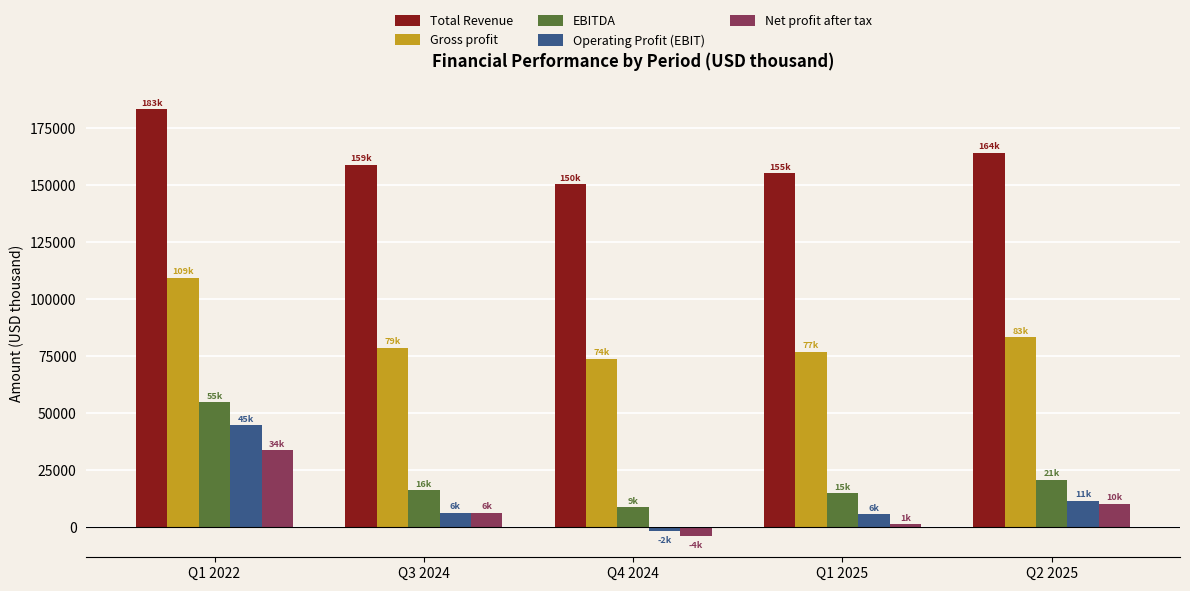

What are all the series names shown in the legend?

Total Revenue, Gross profit, EBITDA, Operating Profit (EBIT), Net profit after tax